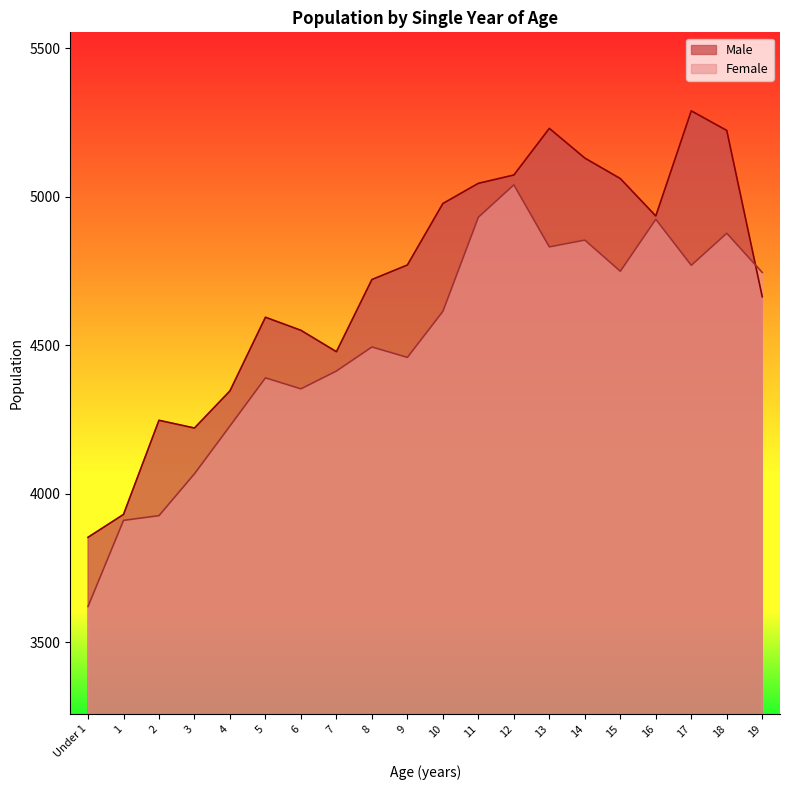

How many lines are shown in the chart?

2